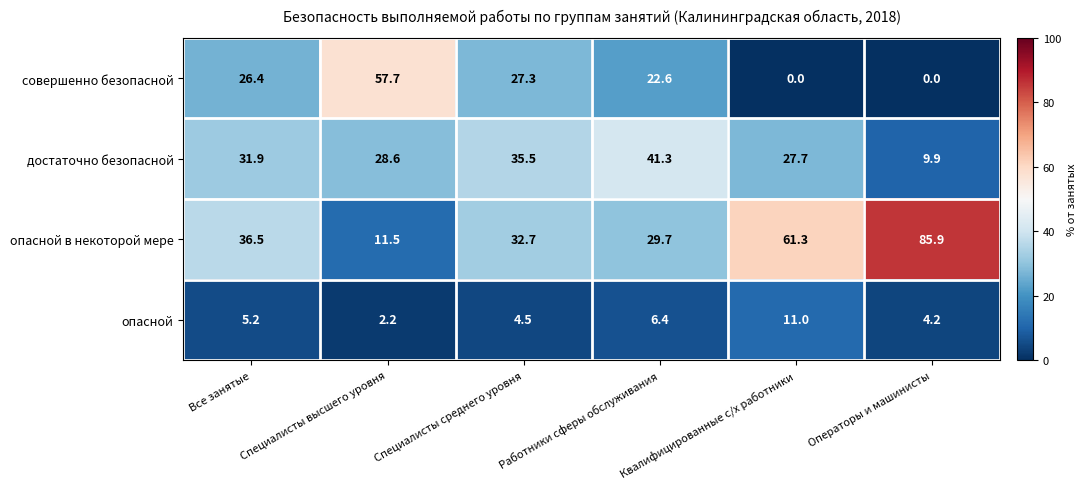

What is the lowest value of the достаточно безопасной series?

9.9